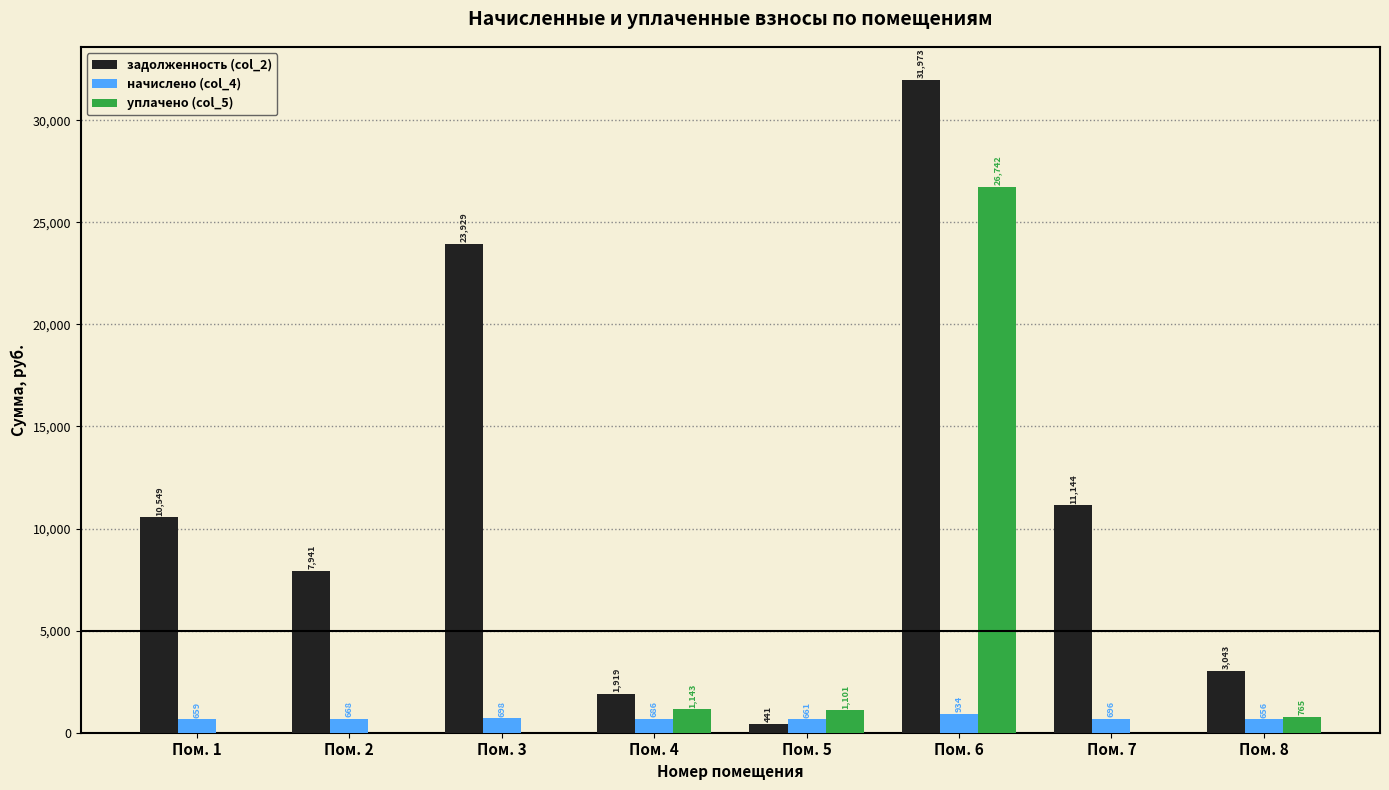

What is the difference between the задолженность (col_2) values at Пом. 1 and Пом. 2?

2608.6